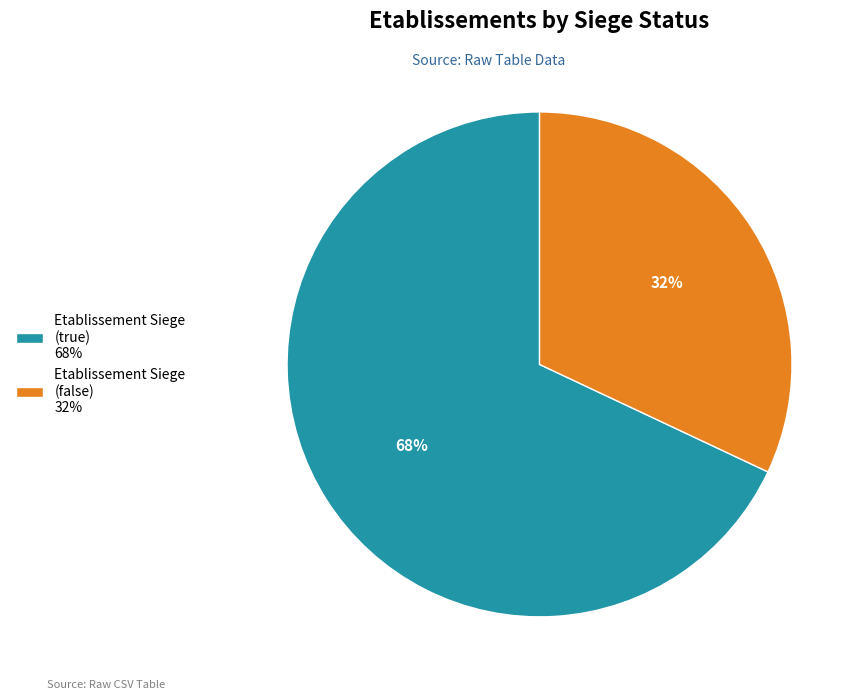

Is it true that Etablissement Siege (false) 32% is 32% of the pie?

True